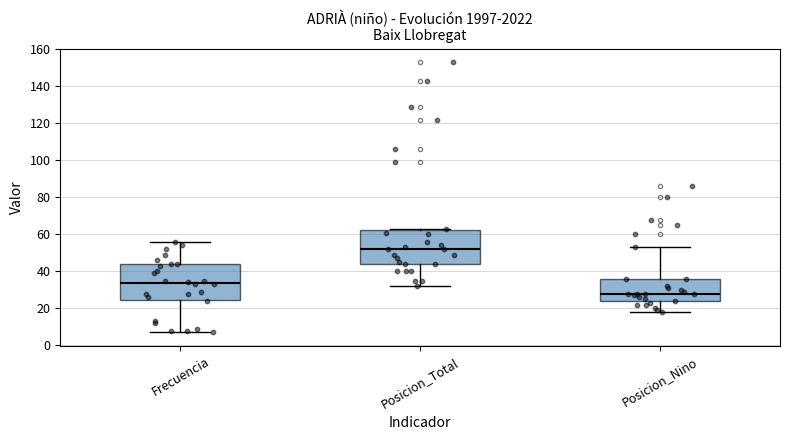

Reading left to right, transcribe this box plot: for each box, give where its median line is, the range the box spans, and where its two whiskers end, as read against the y-axis. The values are not printed on the chart, so give them approximately, as read against the axis.

Frecuencia: median 34, box 24 to 44, whiskers 8 to 56
Posicion_Total: median 52, box 44 to 62, whiskers 32 to 64
Posicion_Nino: median 28, box 24 to 36, whiskers 18 to 54